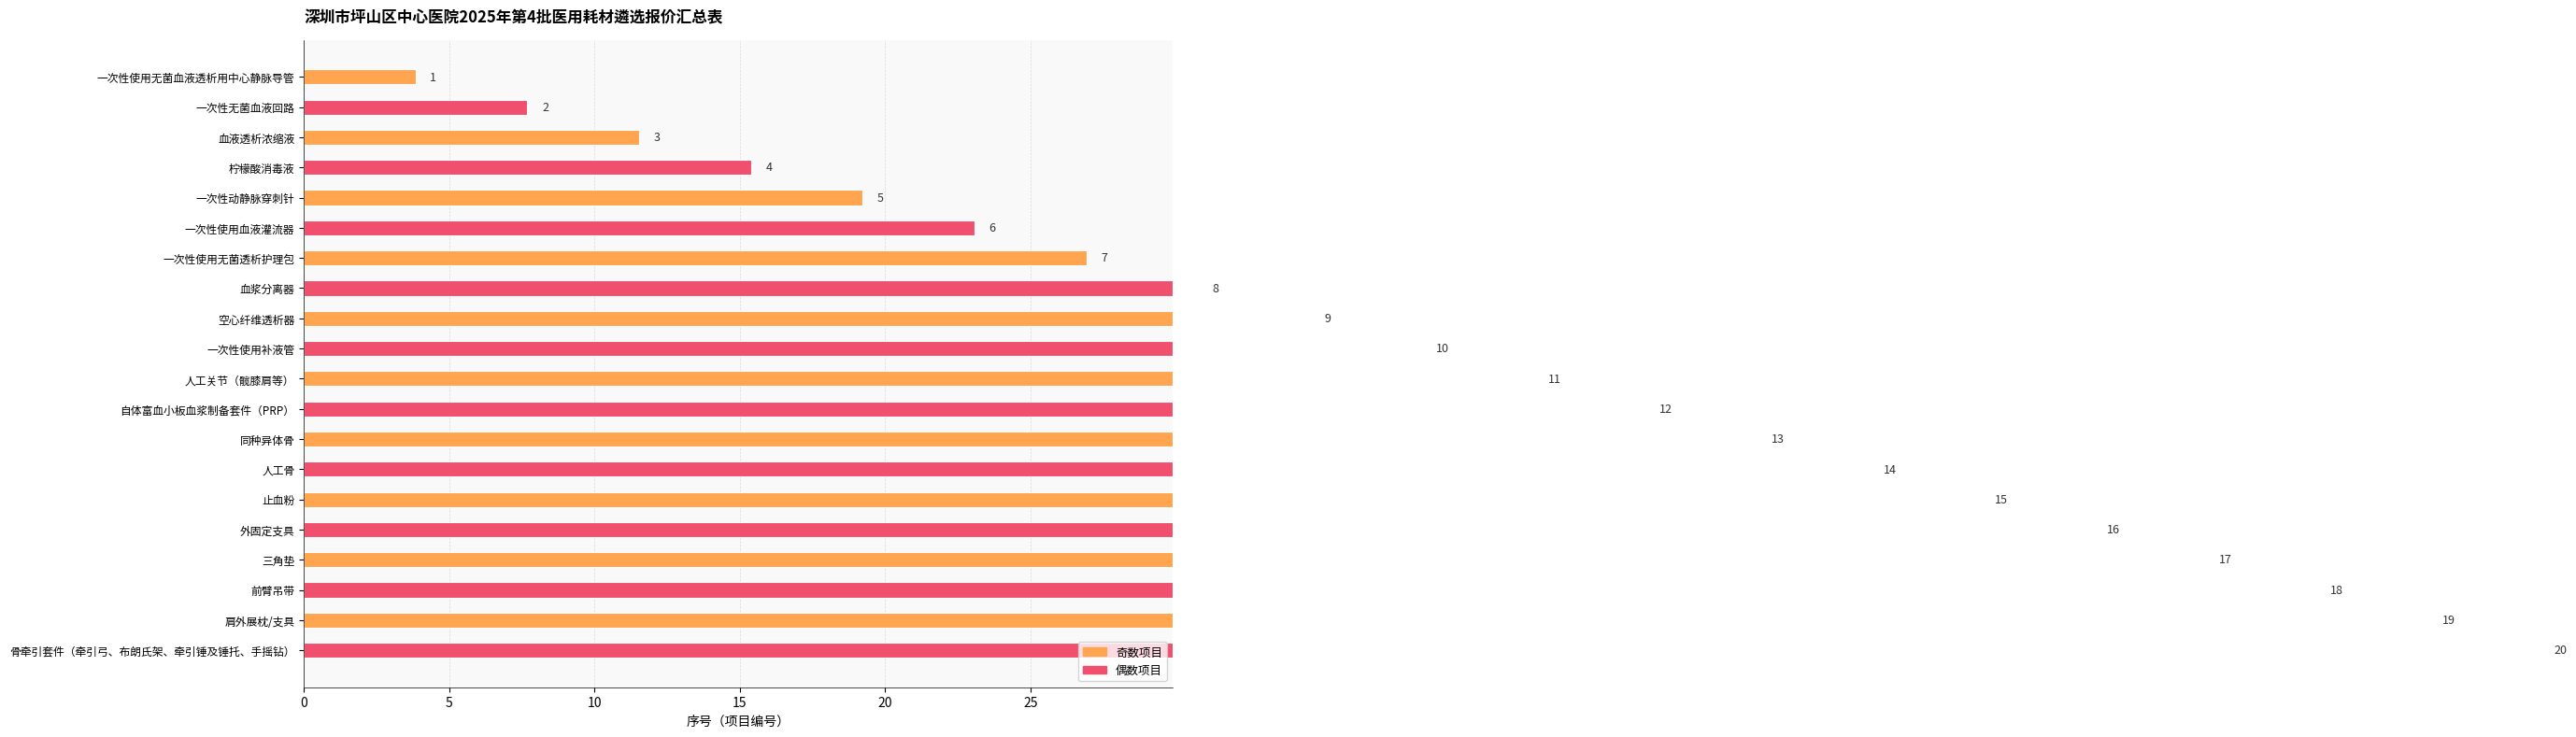

What is the difference between the maximum and second lowest values?

69.2